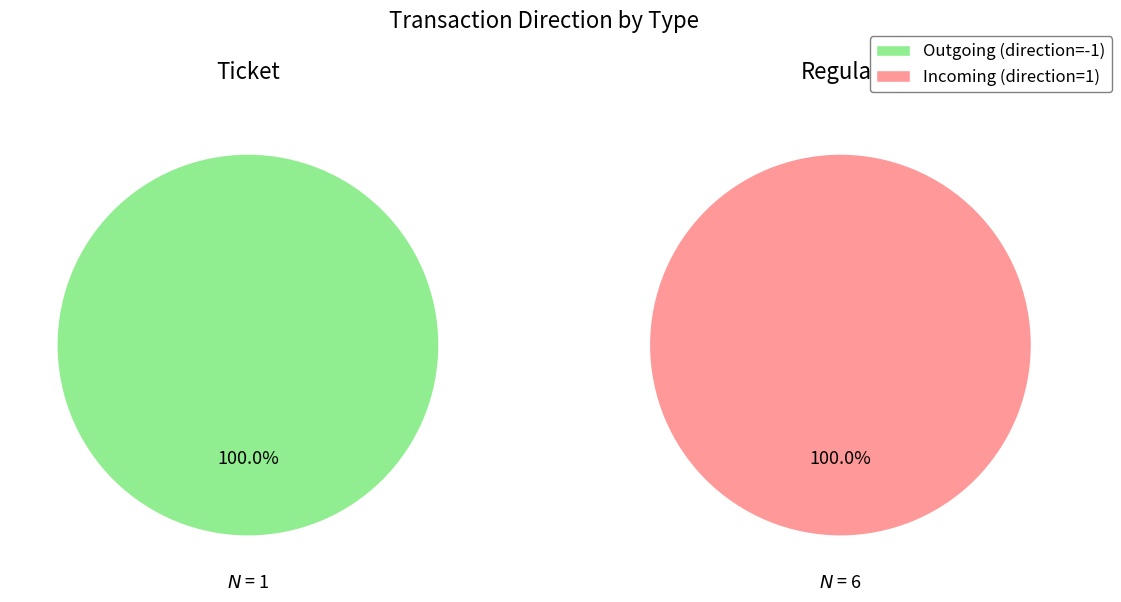

At 0, list the series in order from smallest to largest.

direction_pos, direction_neg